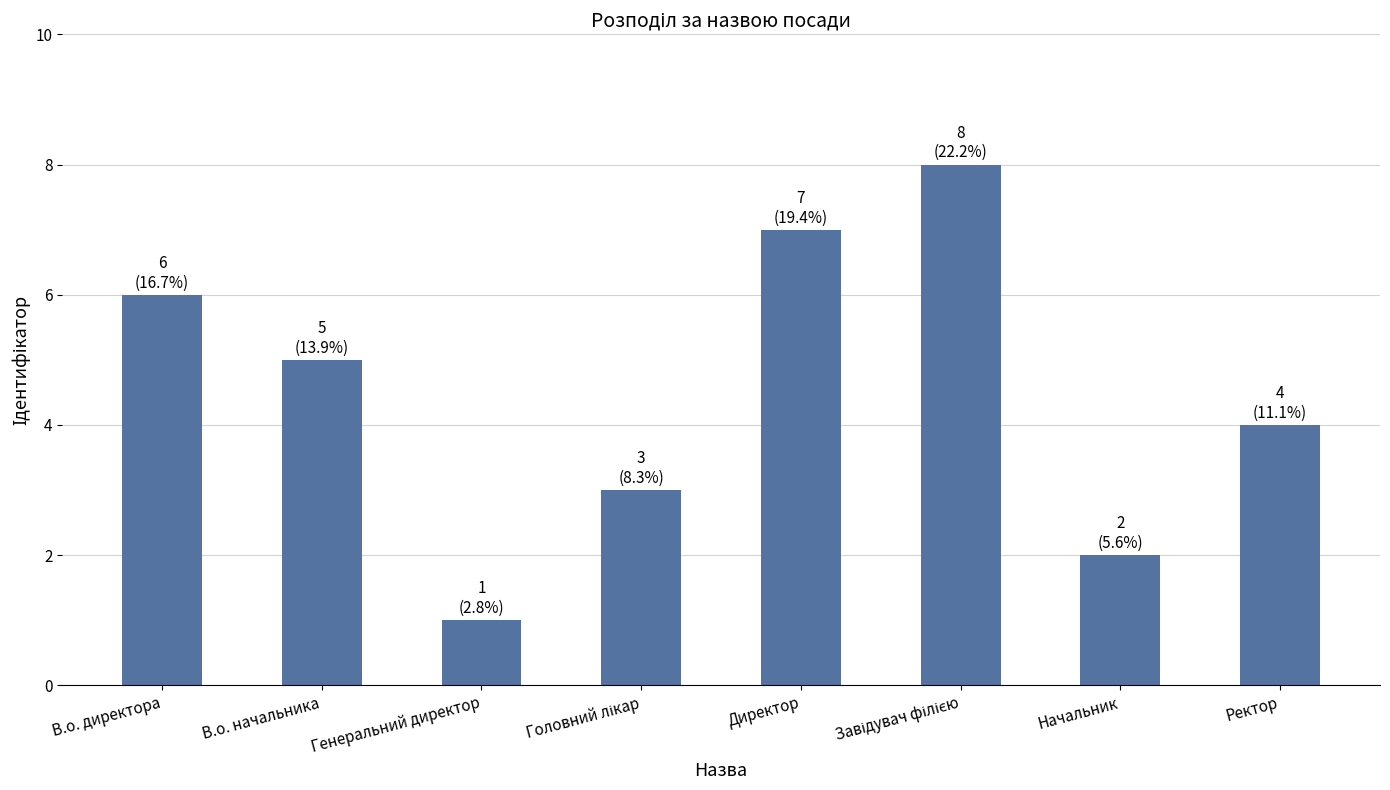

How many distinct data groups are displayed?

1